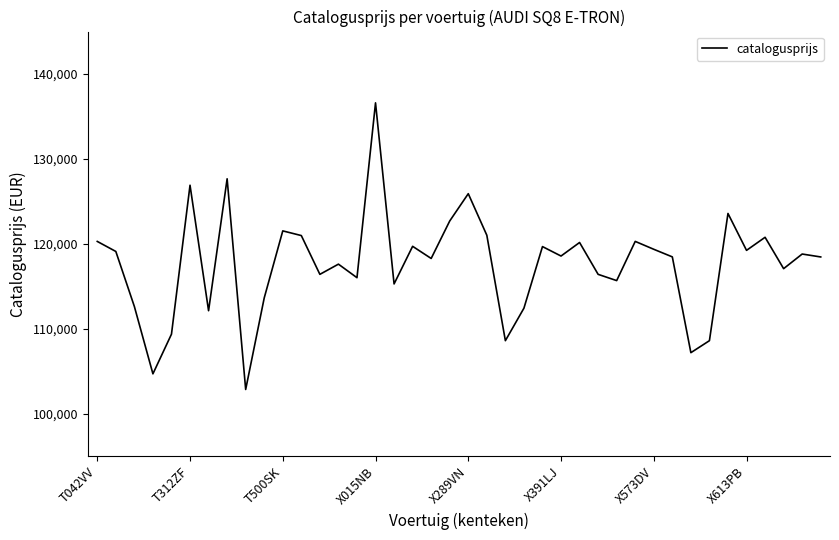

What is the minimum value shown in the chart?

102859